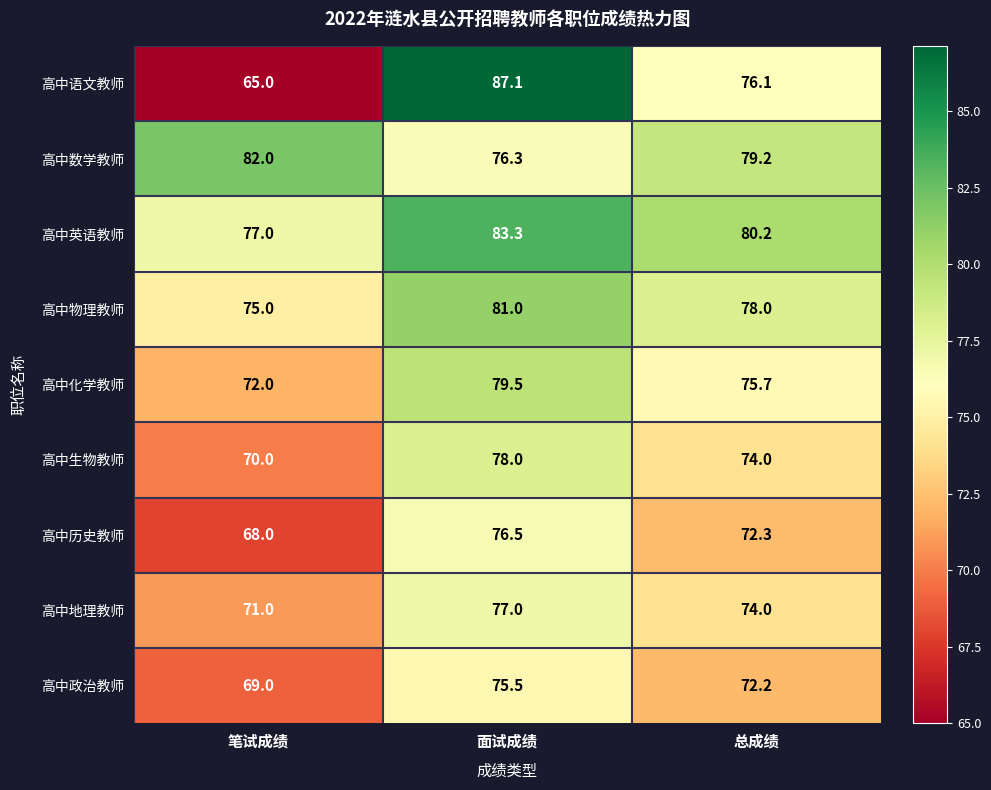

Reading right to left, extract all data points from this chart.

高中语文教师: 76.1	87.1	65.0
高中数学教师: 79.2	76.3	82.0
高中英语教师: 80.2	83.3	77.0
高中物理教师: 78.0	81.0	75.0
高中化学教师: 75.7	79.5	72.0
高中生物教师: 74.0	78.0	70.0
高中历史教师: 72.3	76.5	68.0
高中地理教师: 74.0	77.0	71.0
高中政治教师: 72.2	75.5	69.0